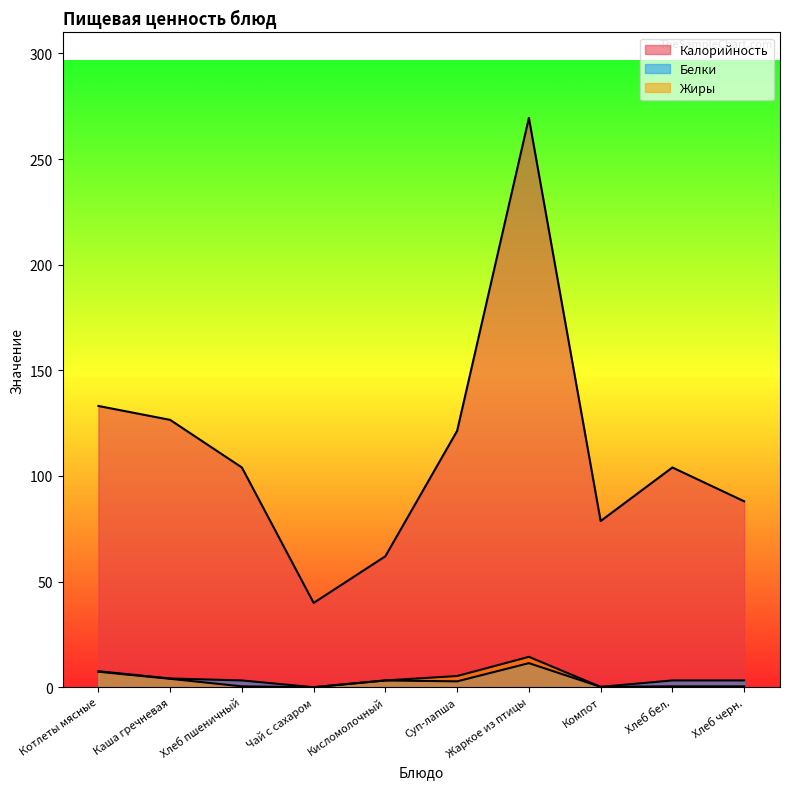

Which has a higher value, Хлеб пшеничный or Суп-лапша?

Суп-лапша